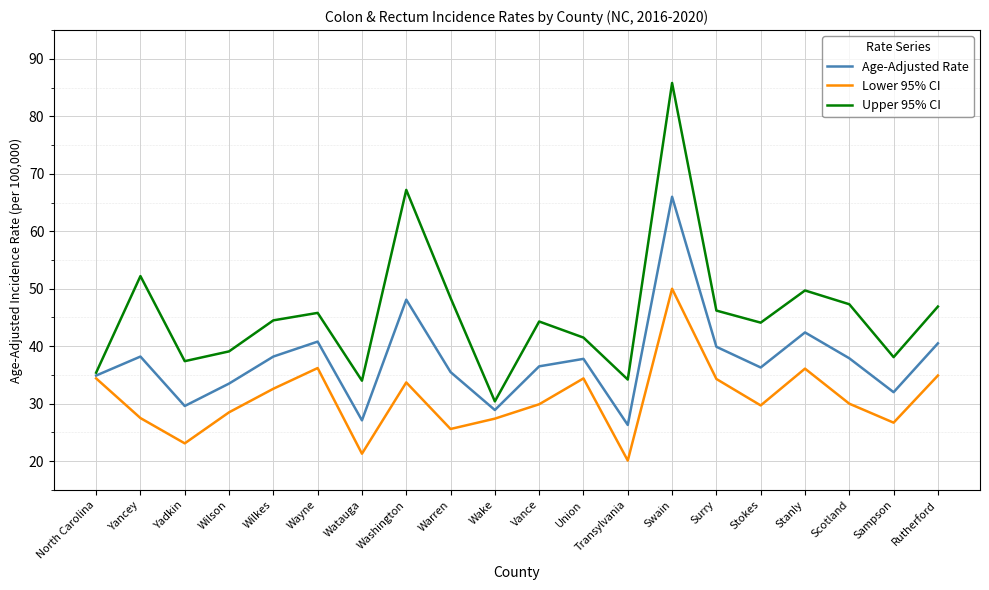

Is it true that Upper 95% CI equals 61.6 at Wilkes?

False